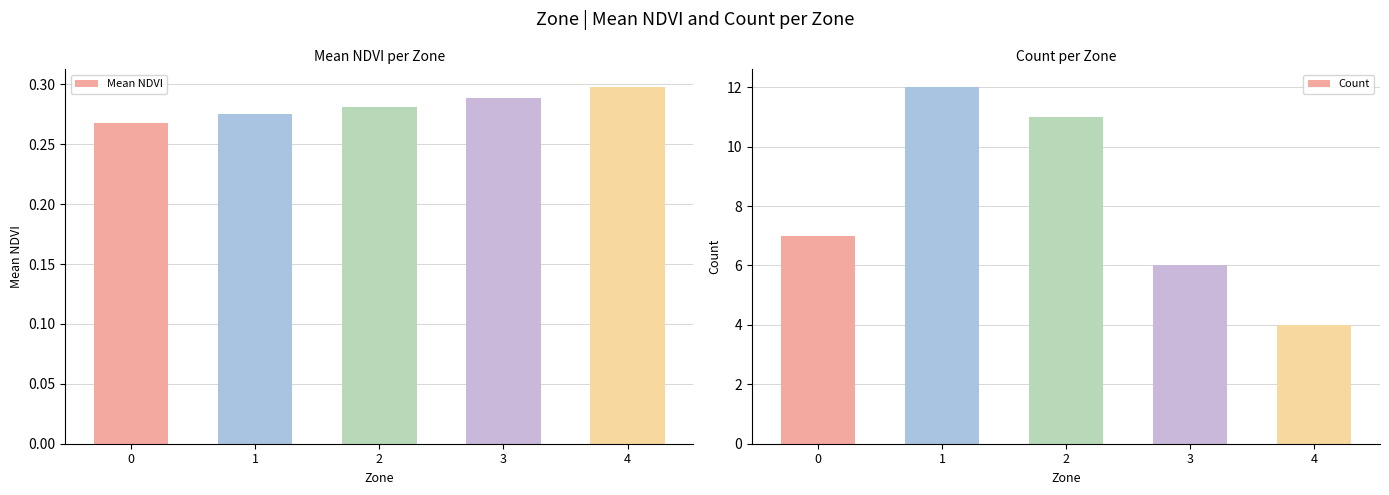

What is the average value of the Count series?

8